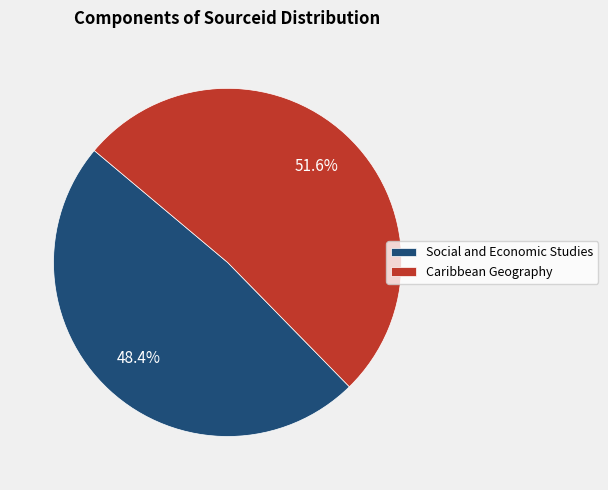

Is it true that Social and Economic Studies is 48% of the pie?

True